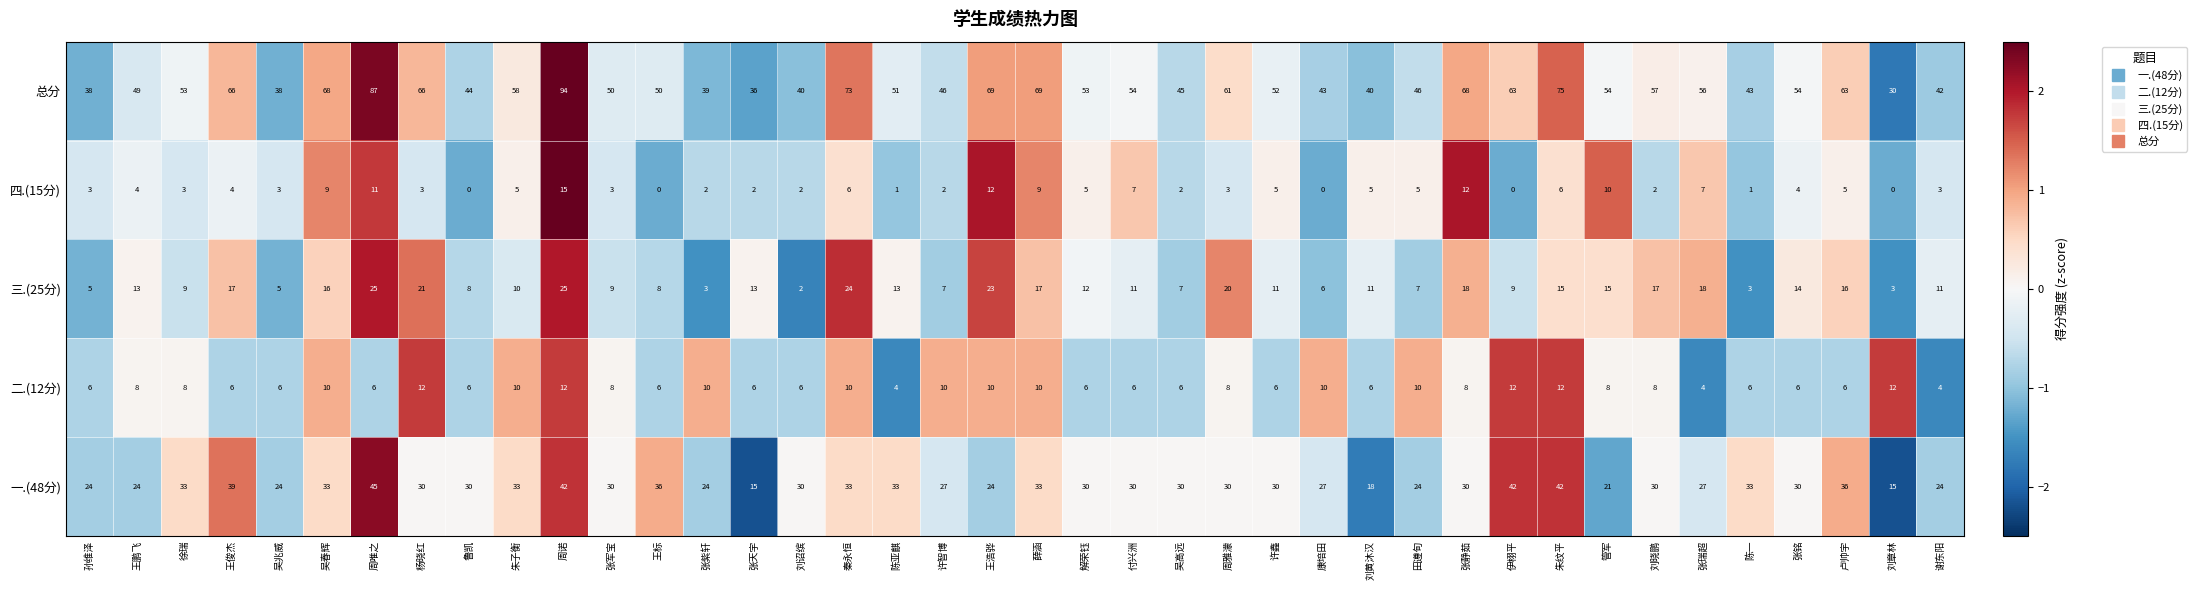

The value of 三.(25分) at 卢帅宇 is 26. True or false?

False